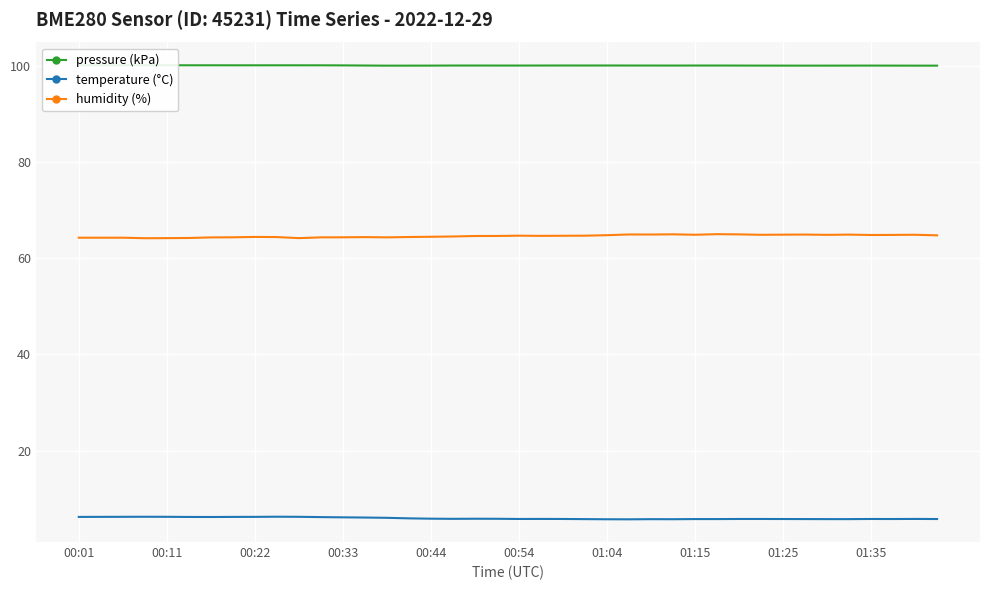

What is the value of the pressure (kPa) point at the 1st from the left?

100.1